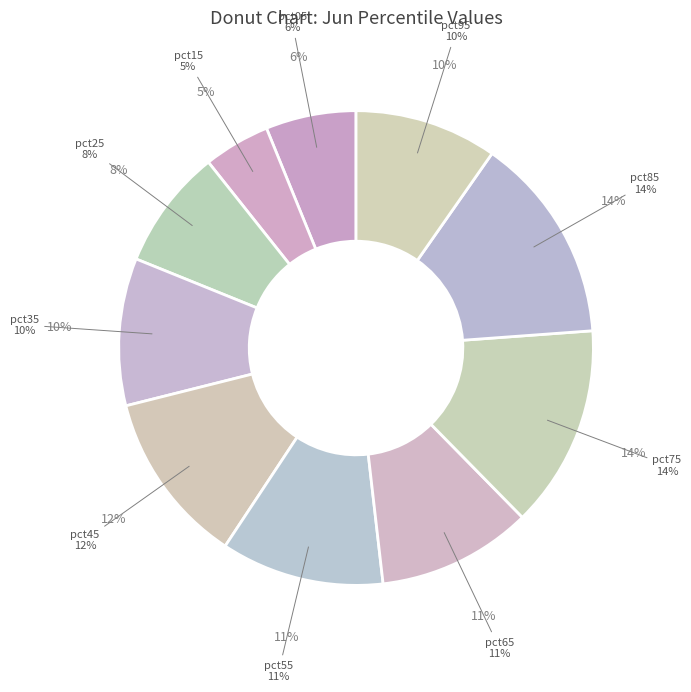

The pct15 slice represents 18% of the pie. True or false?

False